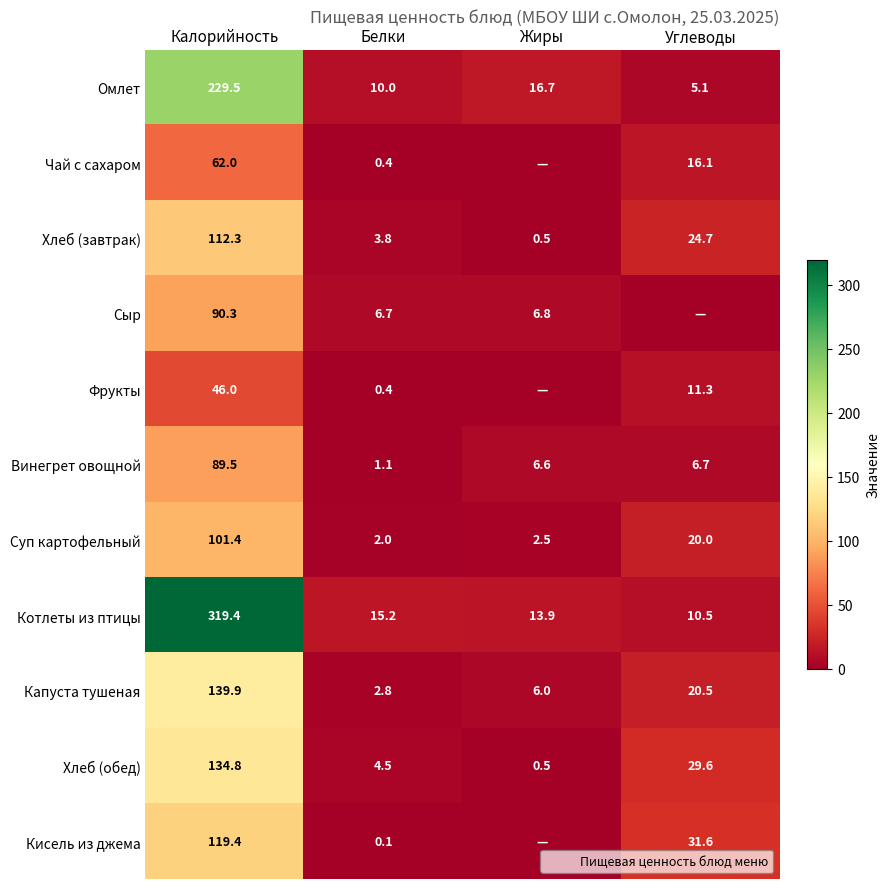

What is the total value across all series at Белки?

47.0